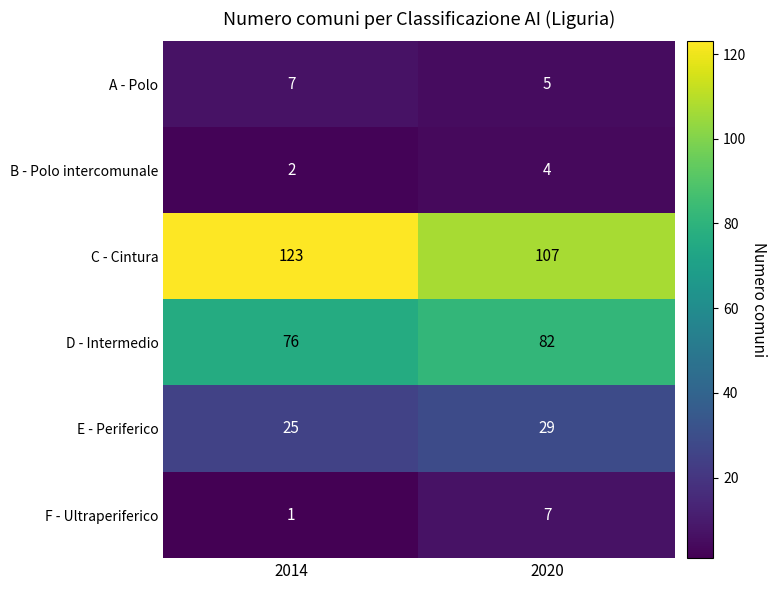

Reading left to right, transcribe all the data shown in this chart.

A - Polo: 7	5
B - Polo intercomunale: 2	4
C - Cintura: 123	107
D - Intermedio: 76	82
E - Periferico: 25	29
F - Ultraperiferico: 1	7